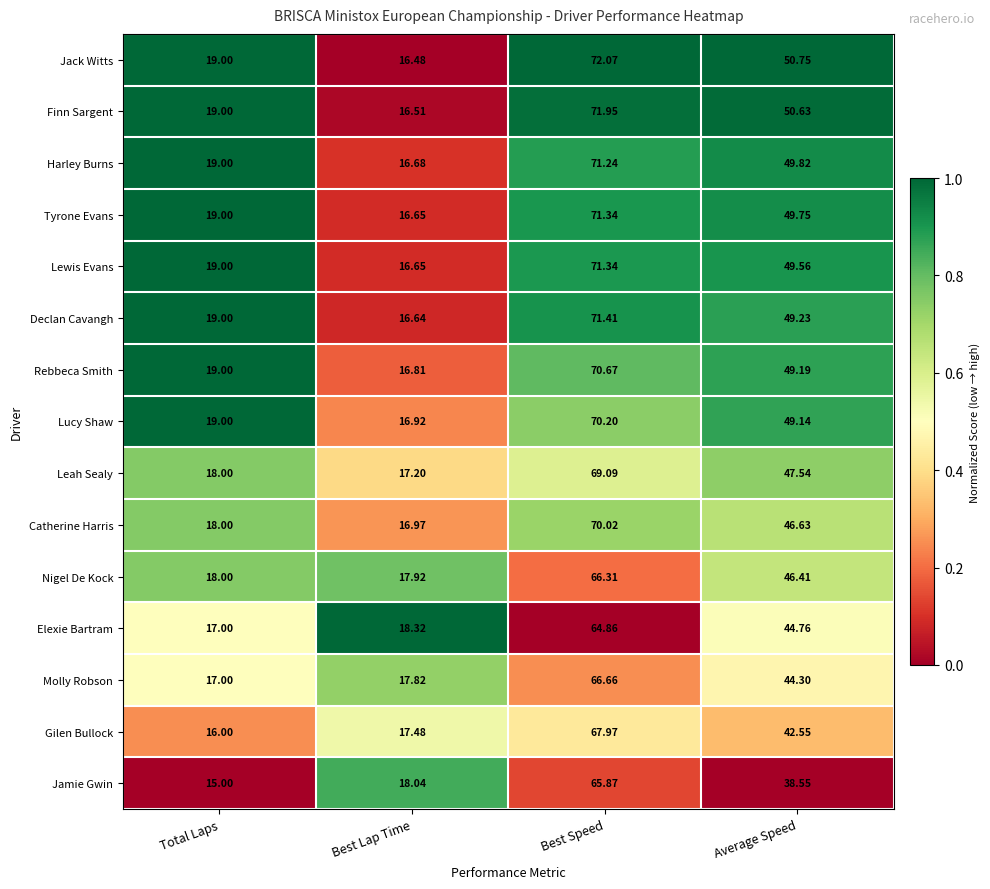

At which label does Jamie Gwin reach its peak?

Best Speed